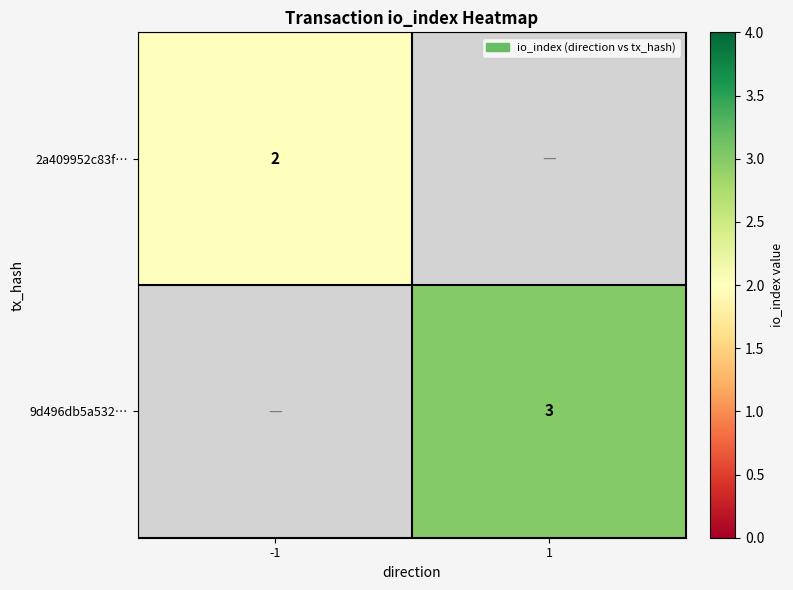

Is it true that 2a409952c83f… equals 2 at -1?

True